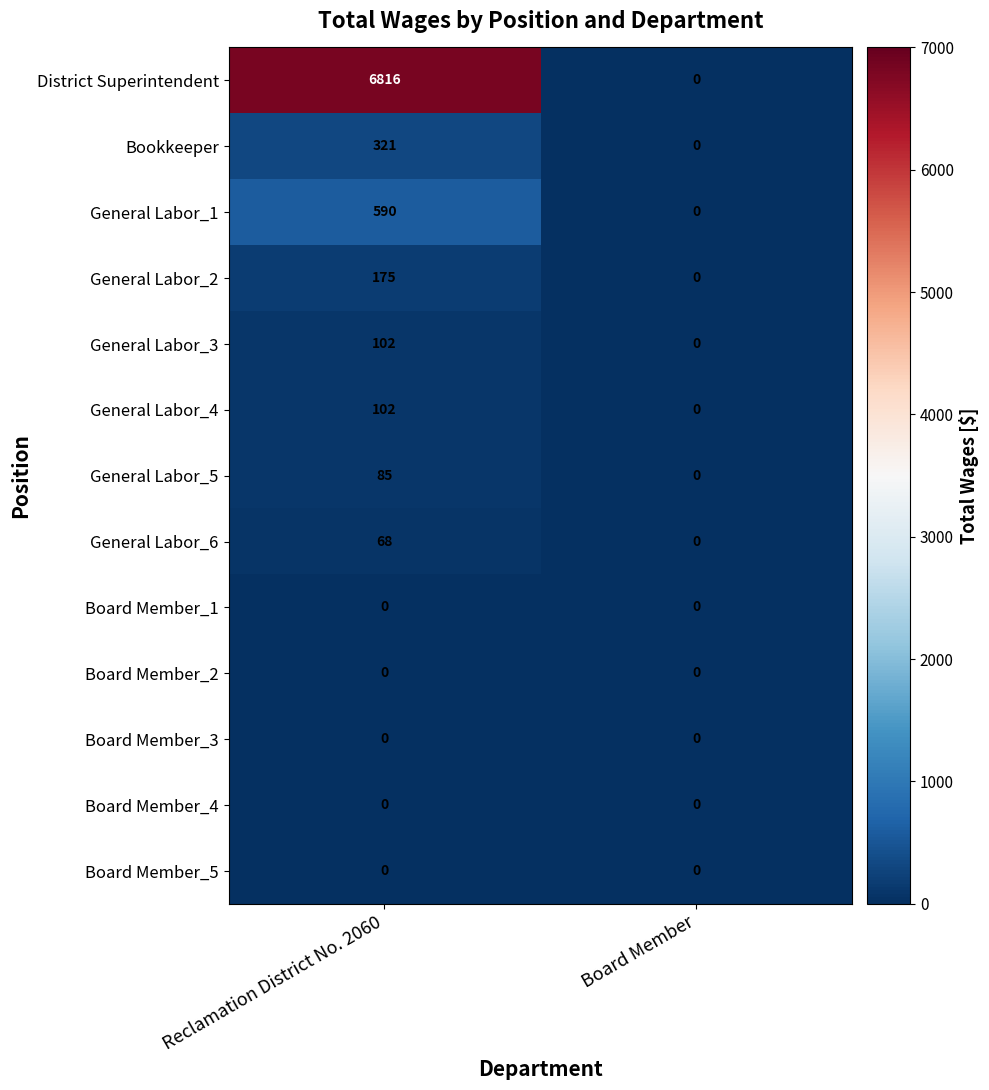

Reading left to right, what are all the values shown in this chart?

District Superintendent: 6816	0
Bookkeeper: 321	0
General Labor_1: 590	0
General Labor_2: 175	0
General Labor_3: 102	0
General Labor_4: 102	0
General Labor_5: 85	0
General Labor_6: 68	0
Board Member_1: 0	0
Board Member_2: 0	0
Board Member_3: 0	0
Board Member_4: 0	0
Board Member_5: 0	0